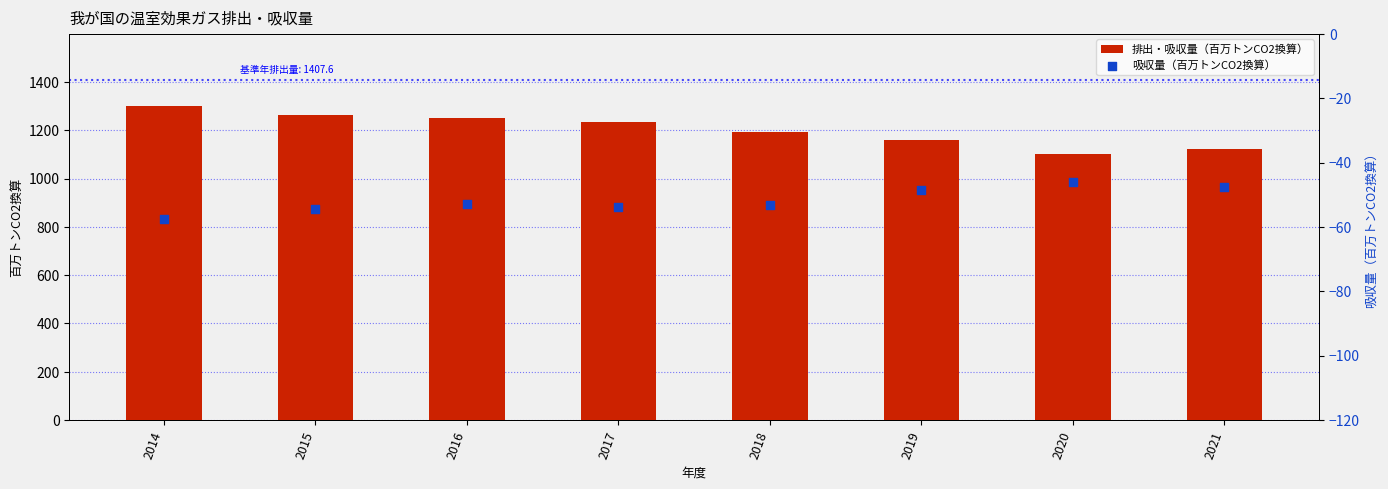

At which category is the sum across all series the highest?

2014